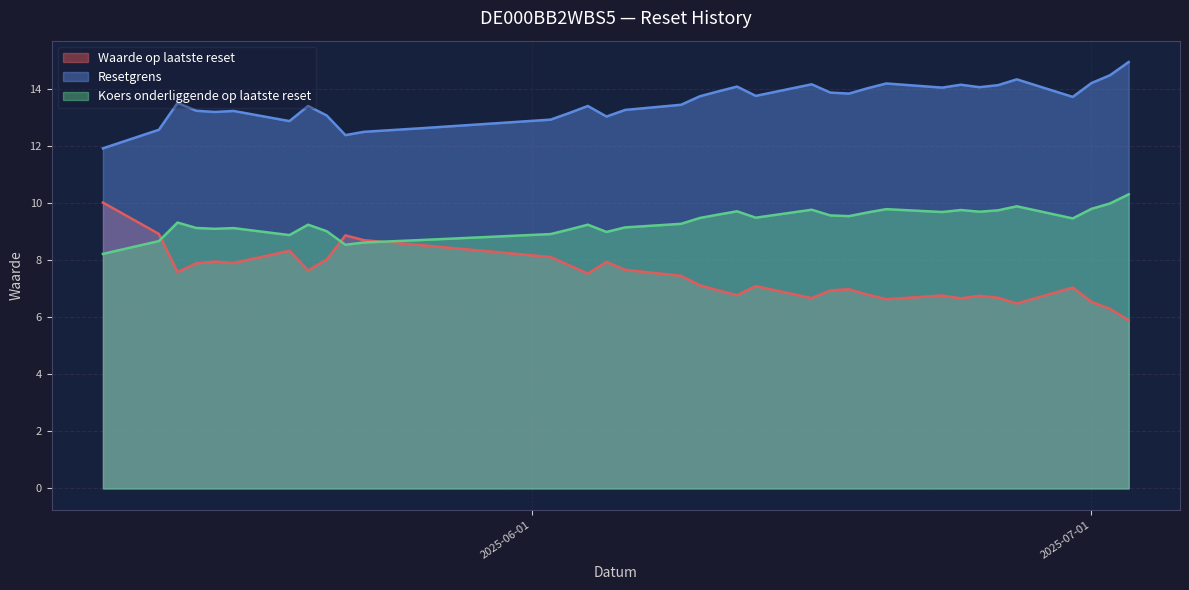

What position from the left is 2025-06-04?

22